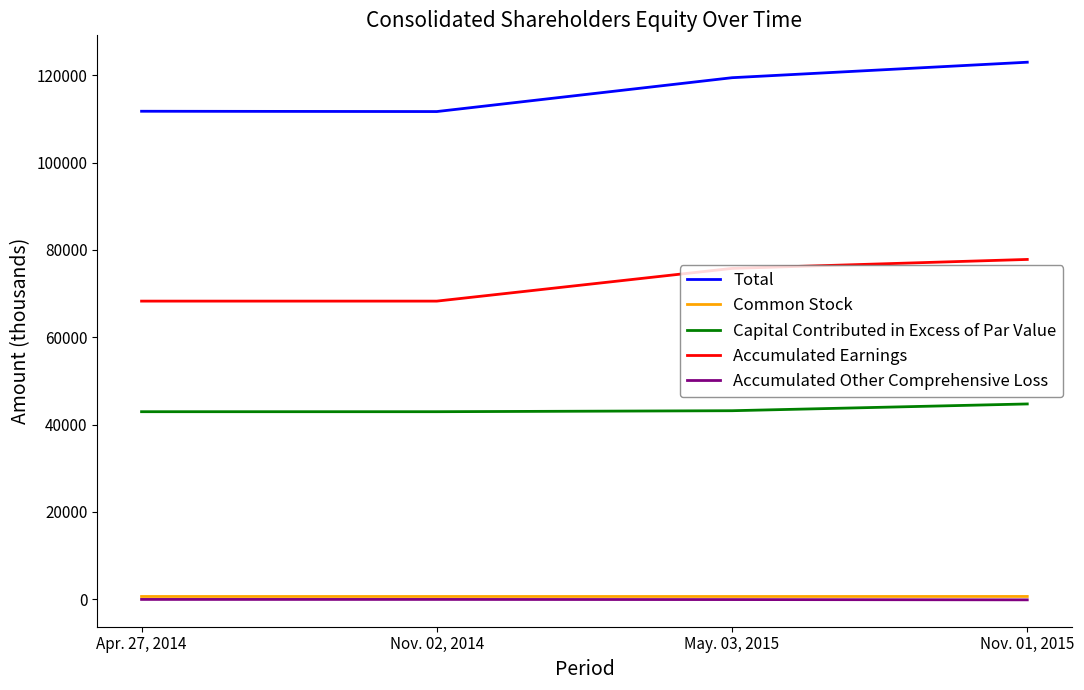

True or false: Total has a value of 119427 at May. 03, 2015.

True